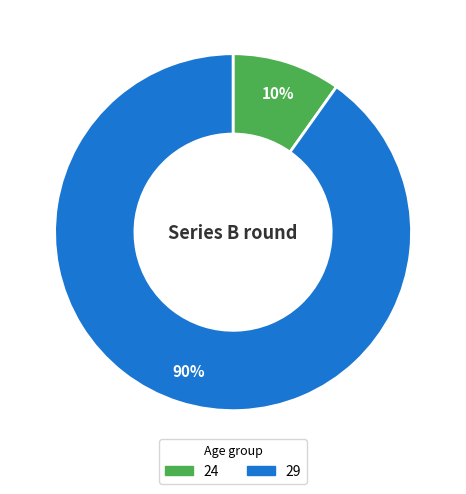

What is the smallest slice in the pie chart?

24